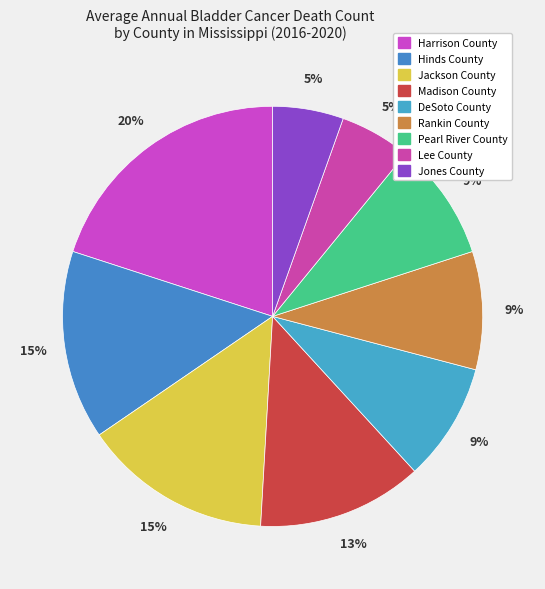

Which category has the biggest portion of the pie?

Harrison County